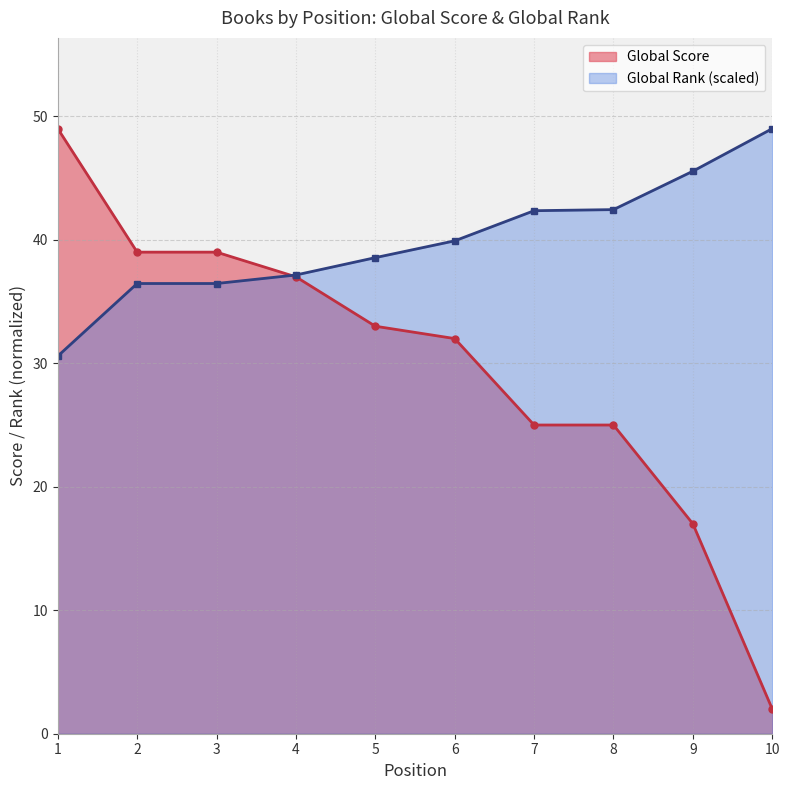

Rank the categories by Global Score value from lowest to highest.

10, 9, 7, 8, 6, 5, 4, 2, 3, 1